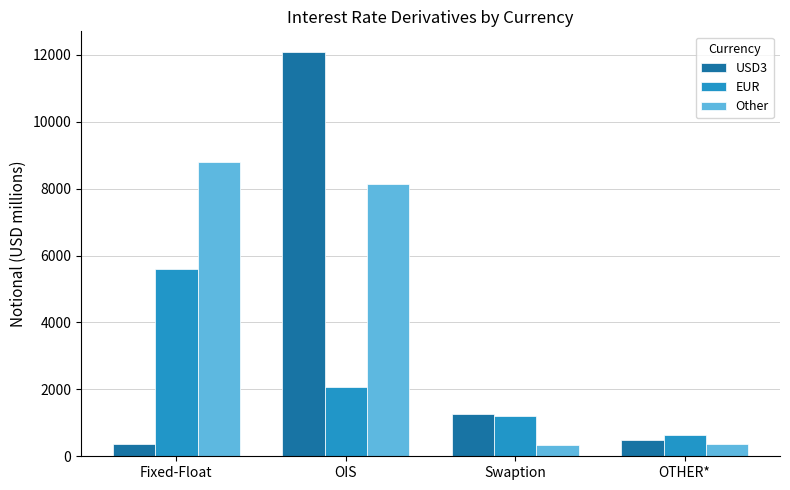

How many values in the EUR series are below 2068?

2